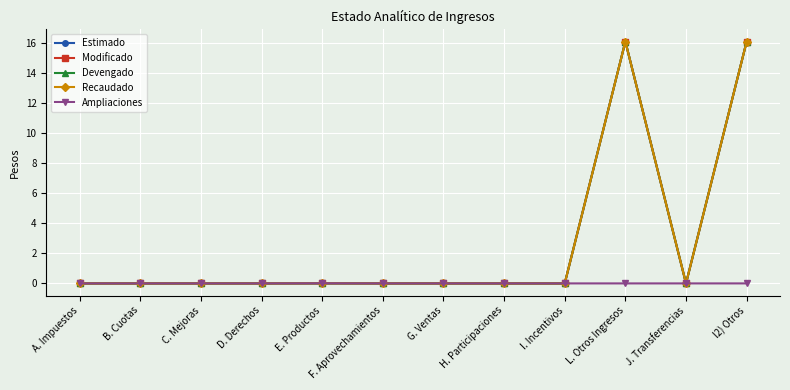

Does the chart have visible grid lines?

Yes